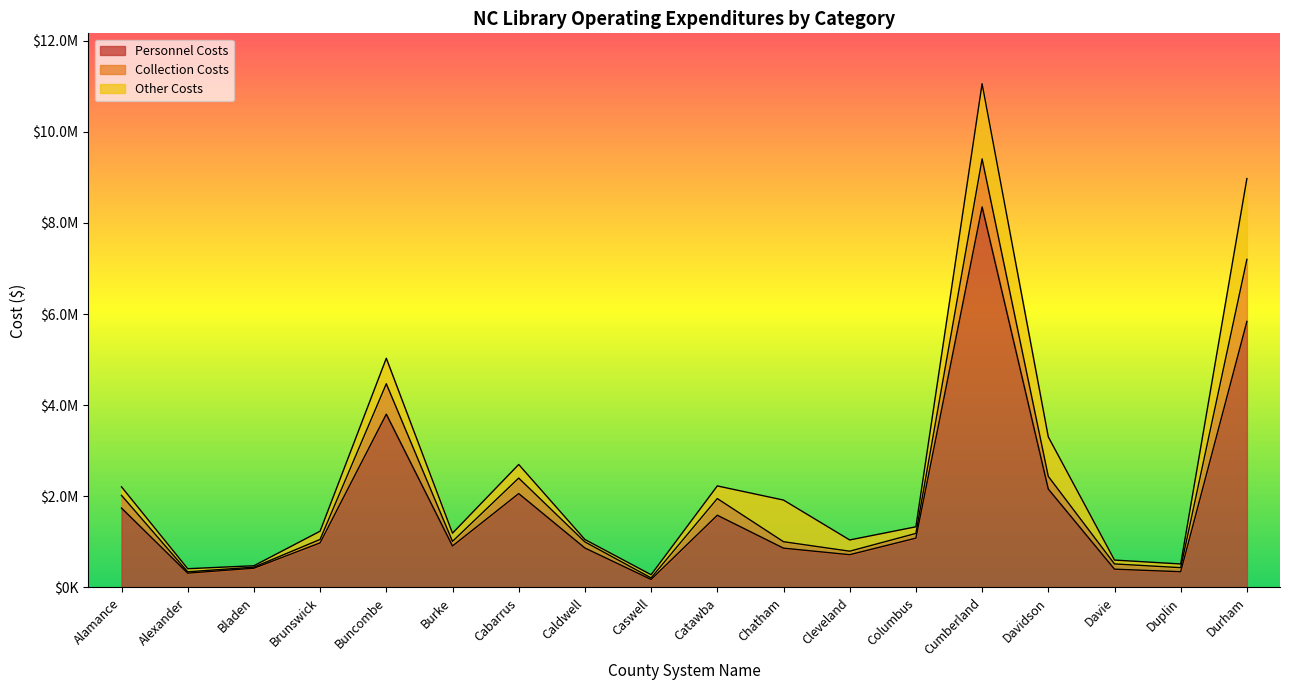

Reading right to left, transcribe all the data shown in this chart.

Personnel Costs: 5837903	344800	400745	2158919	8350236	1081772	718473	861818	1584008	174728	864985	2059665	909599	3801986	977398	422083	313960	1742000
Collection Costs: 1361411	89356	114748	277646	1053481	103500	76482	141343	366110	34563	134154	339886	101223	667336	76070	23000	29409	278752
Other Costs: 1773864	81028	85190	867486	1650399	145730	247018	914275	277506	69462	52765	298758	180016	559924	180538	31000	67533	187196